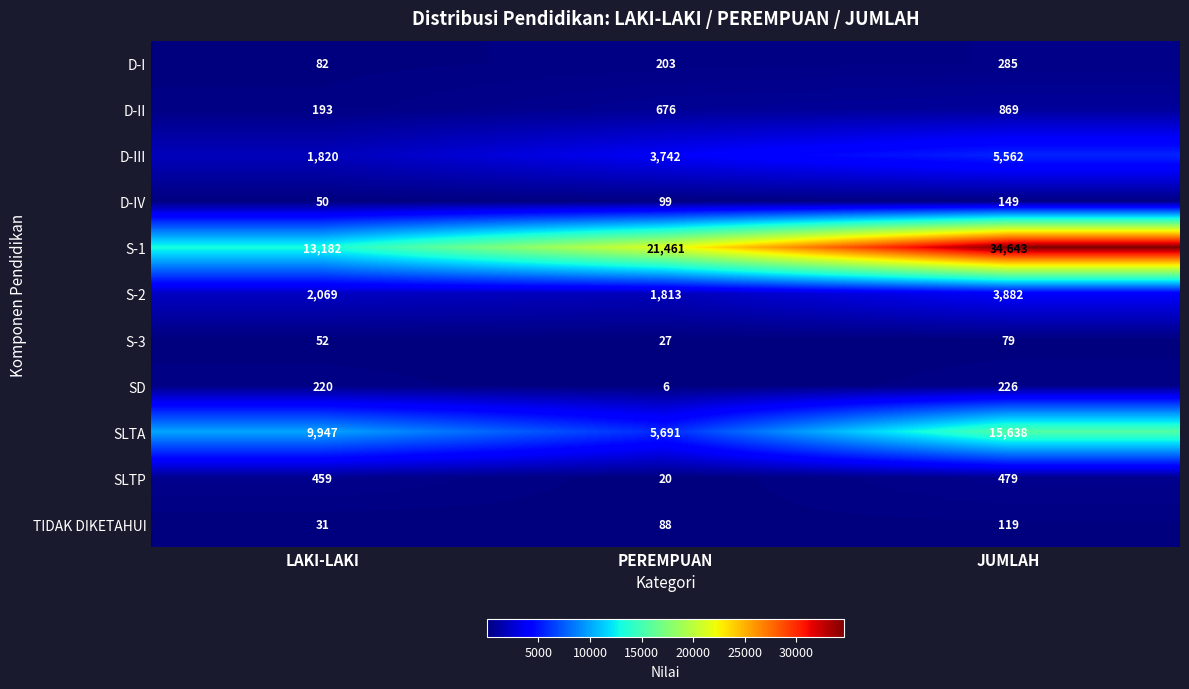

How many D-IV values are between 50 and 149?

3